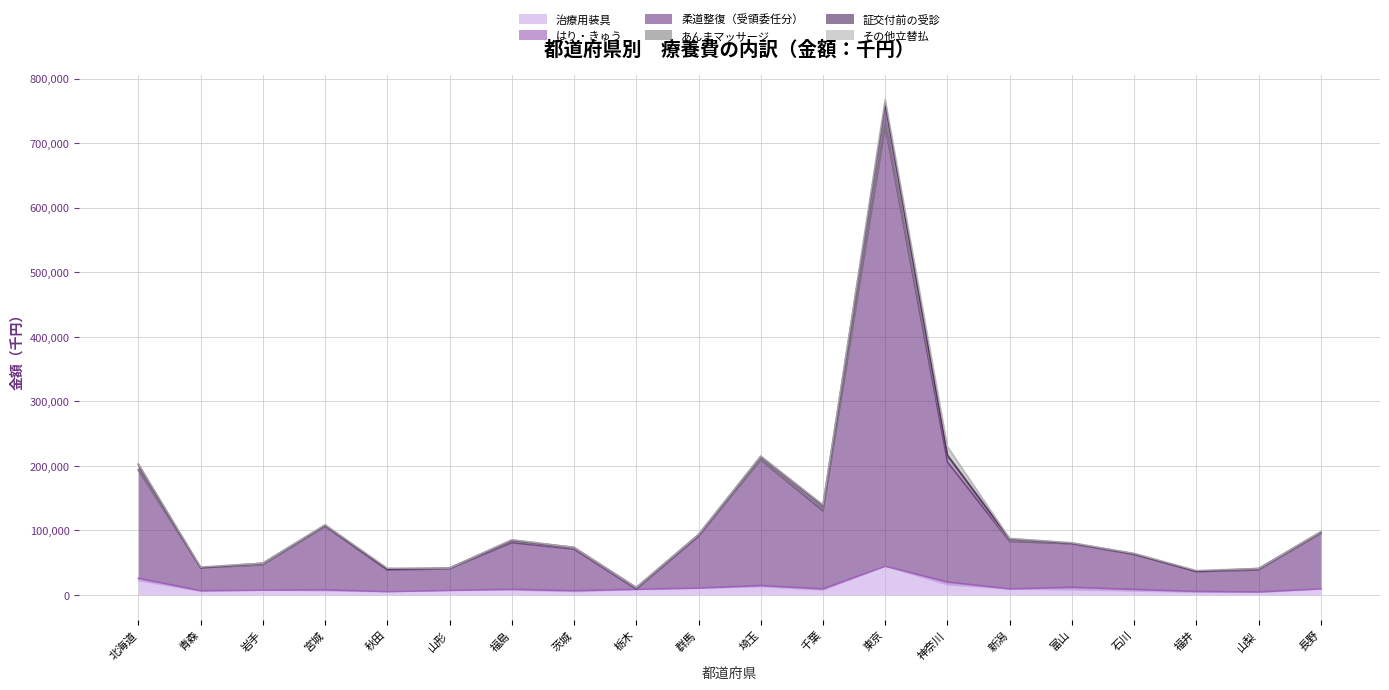

How many lines are shown in the chart?

6